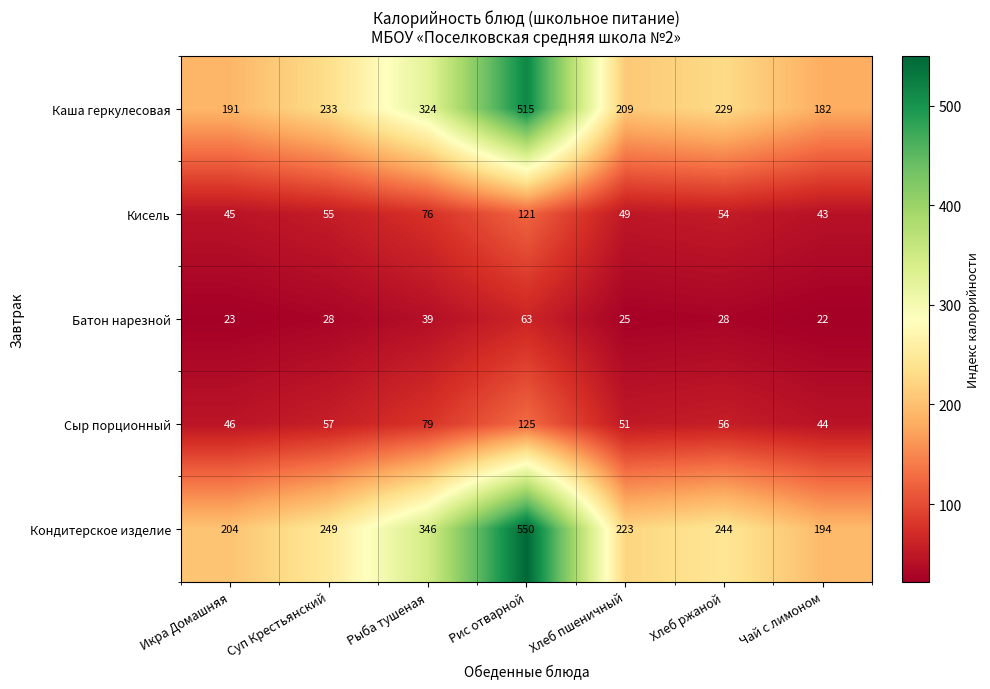

What is the minimum value for Батон нарезной?

22